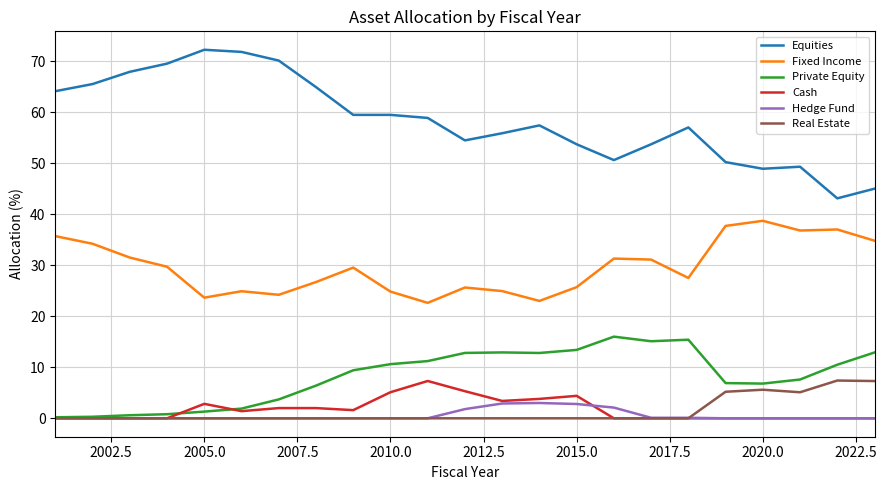

Which series has the largest total across all categories?

Equities